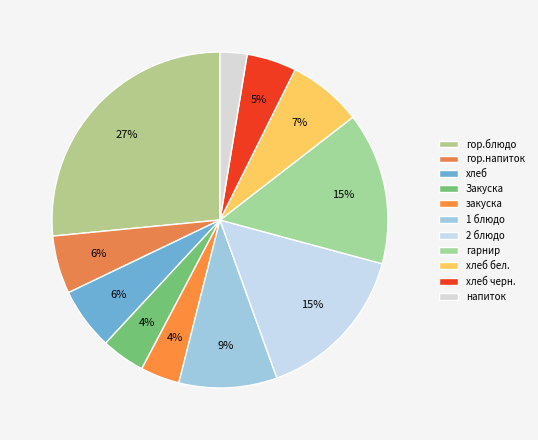

To the nearest percent, what is the average slice percentage?

9%